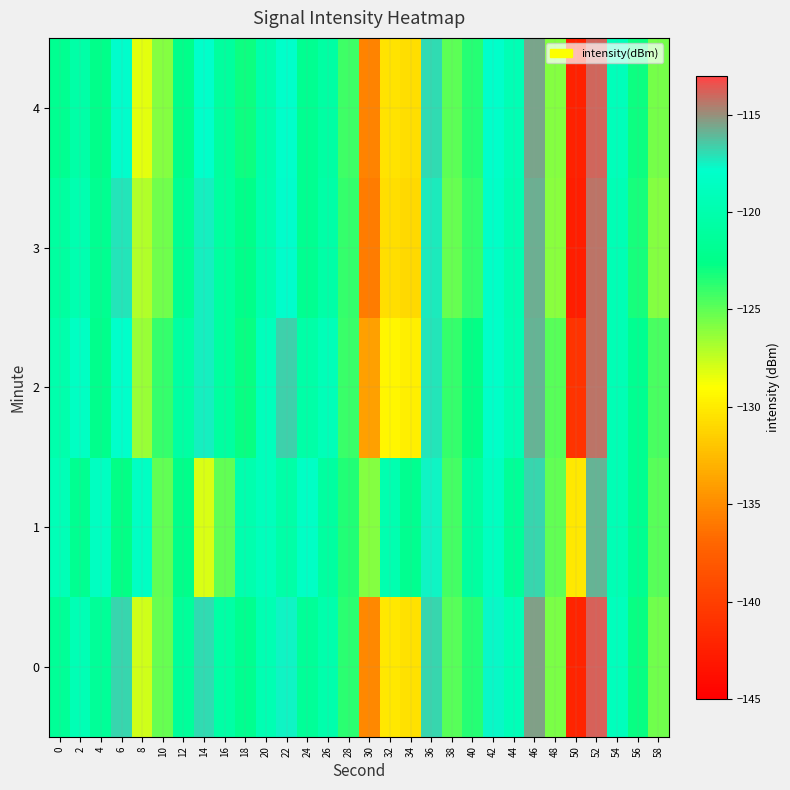

Which category has the highest value across all series?

52